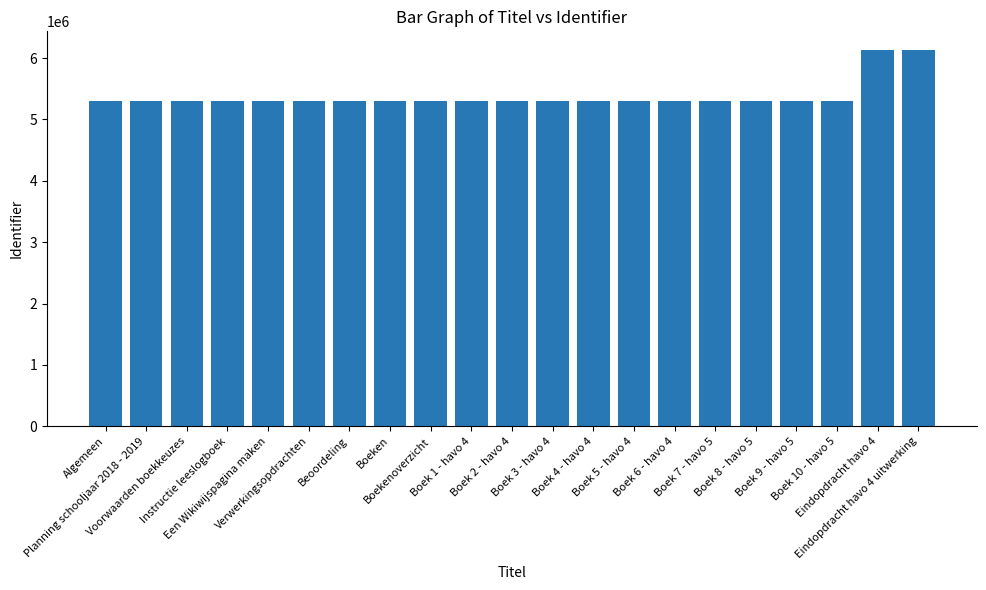

What is the label of the 14th bar from the left?

Boek 5 - havo 4